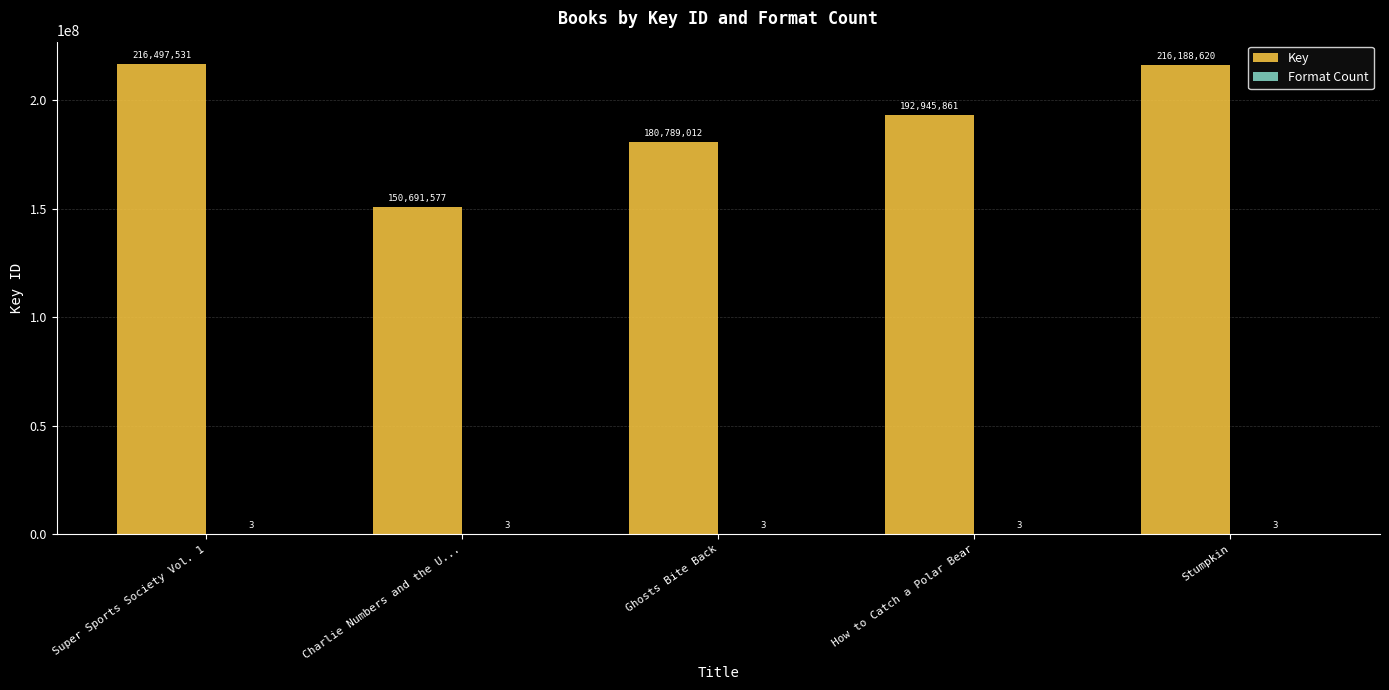

Which series has the largest total across all categories?

Key